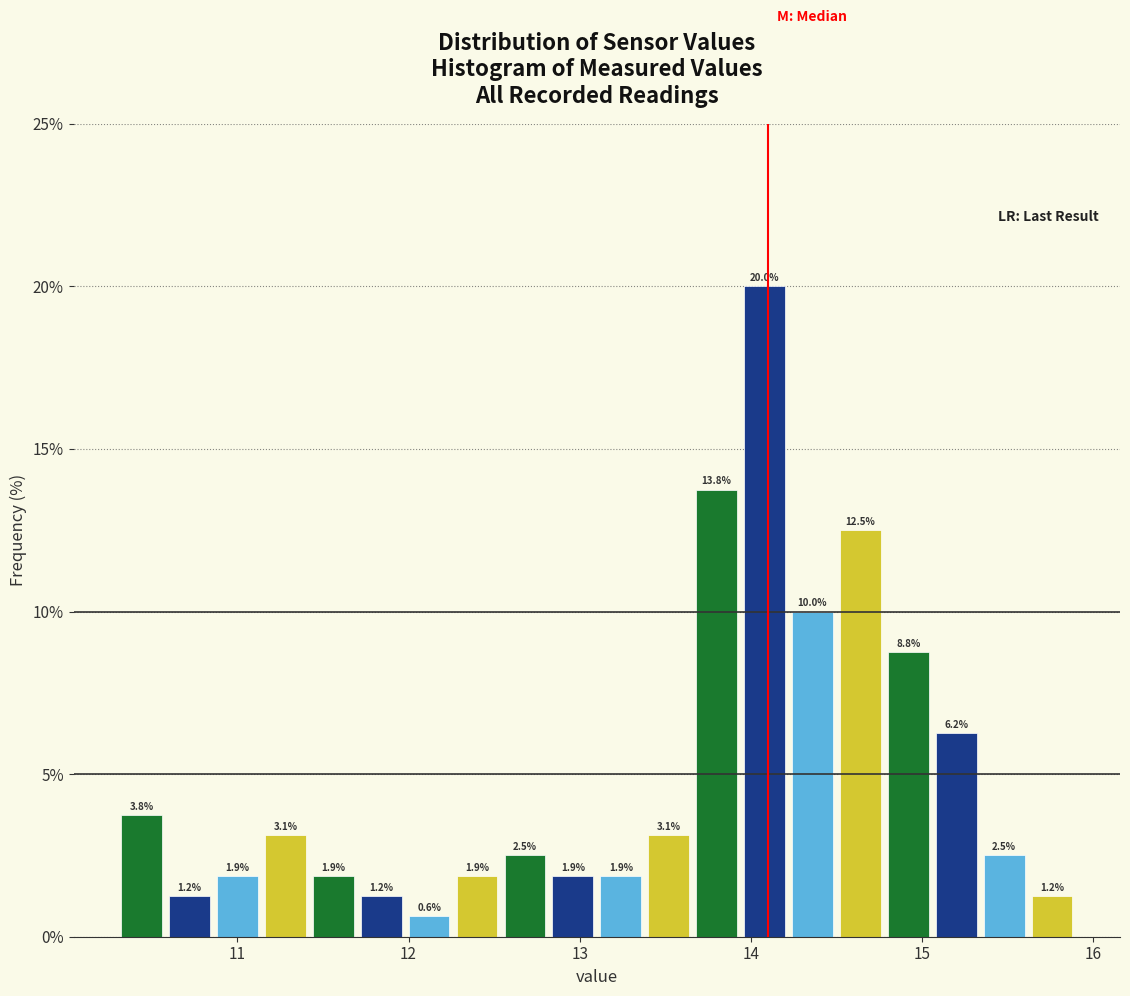

Around what value on the x-axis is the tallest bar? Give the approximate position of its centre, as read against the axis.

14.1